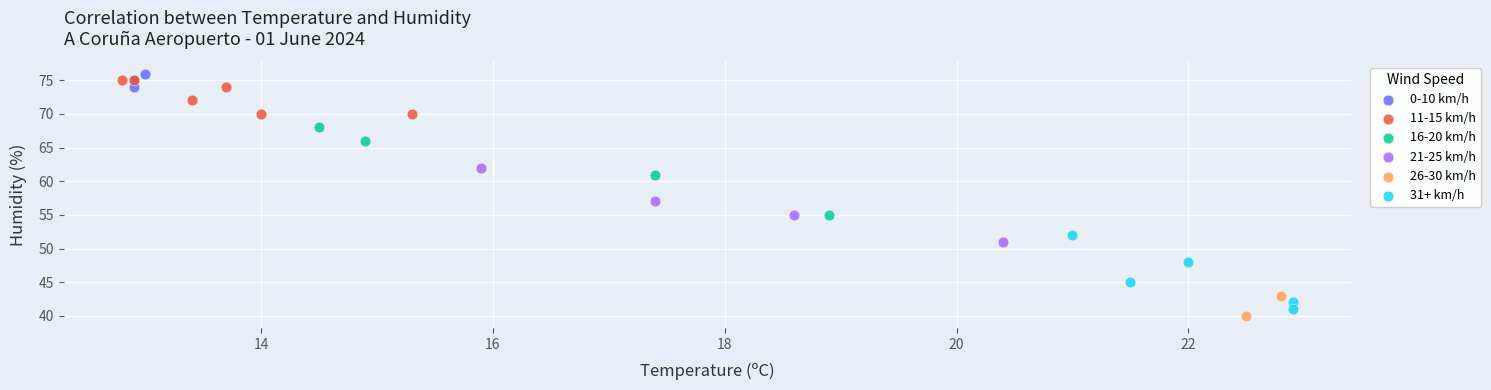

Which series contains the lowest Y value?

26-30 km/h